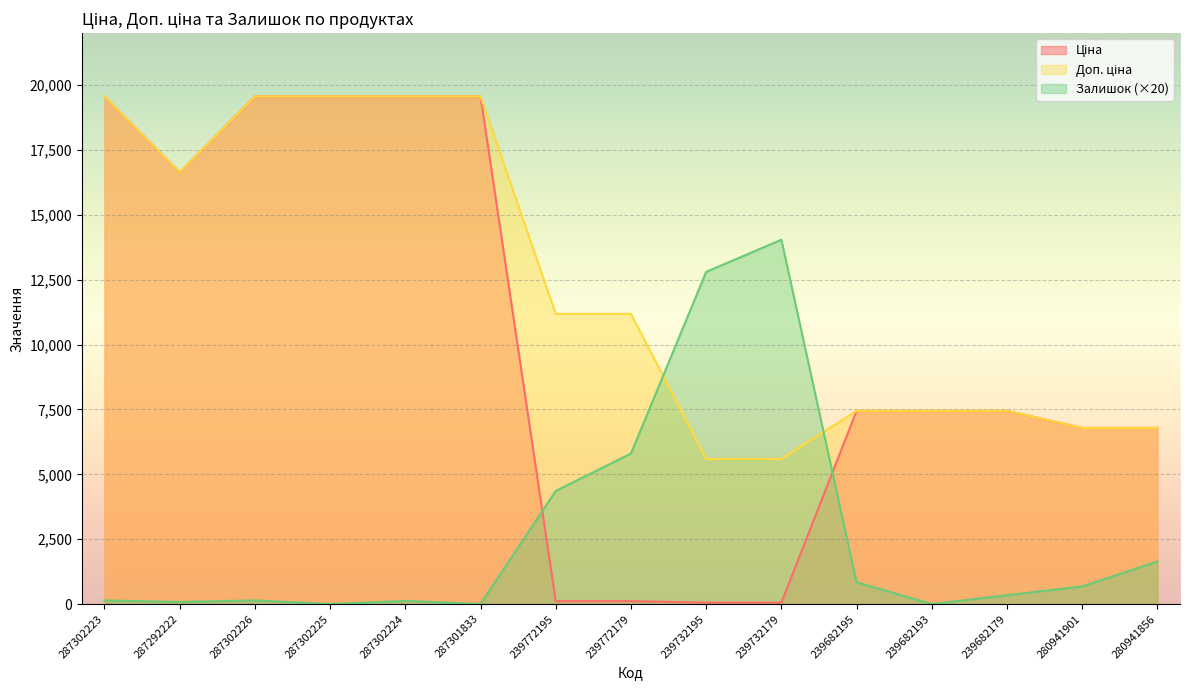

What is the sum of all Залишок values?

40980.0